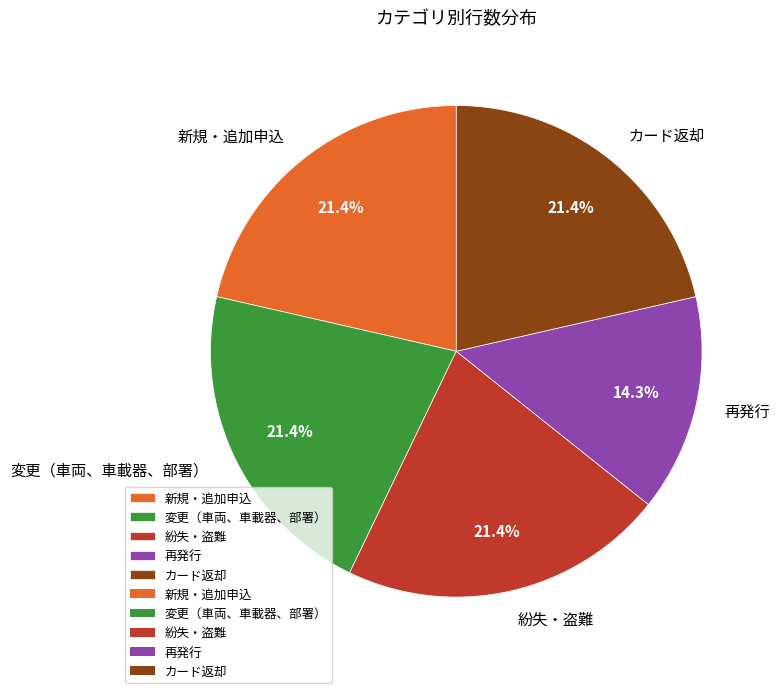

Is it true that 新規・追加申込 is 11% of the pie?

False